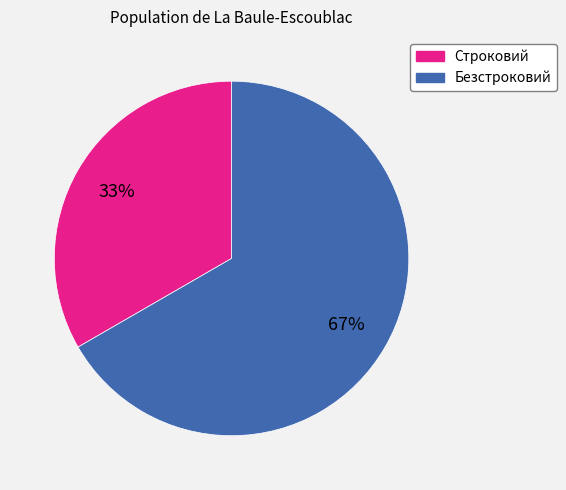

Which slice is the smallest?

Строковий